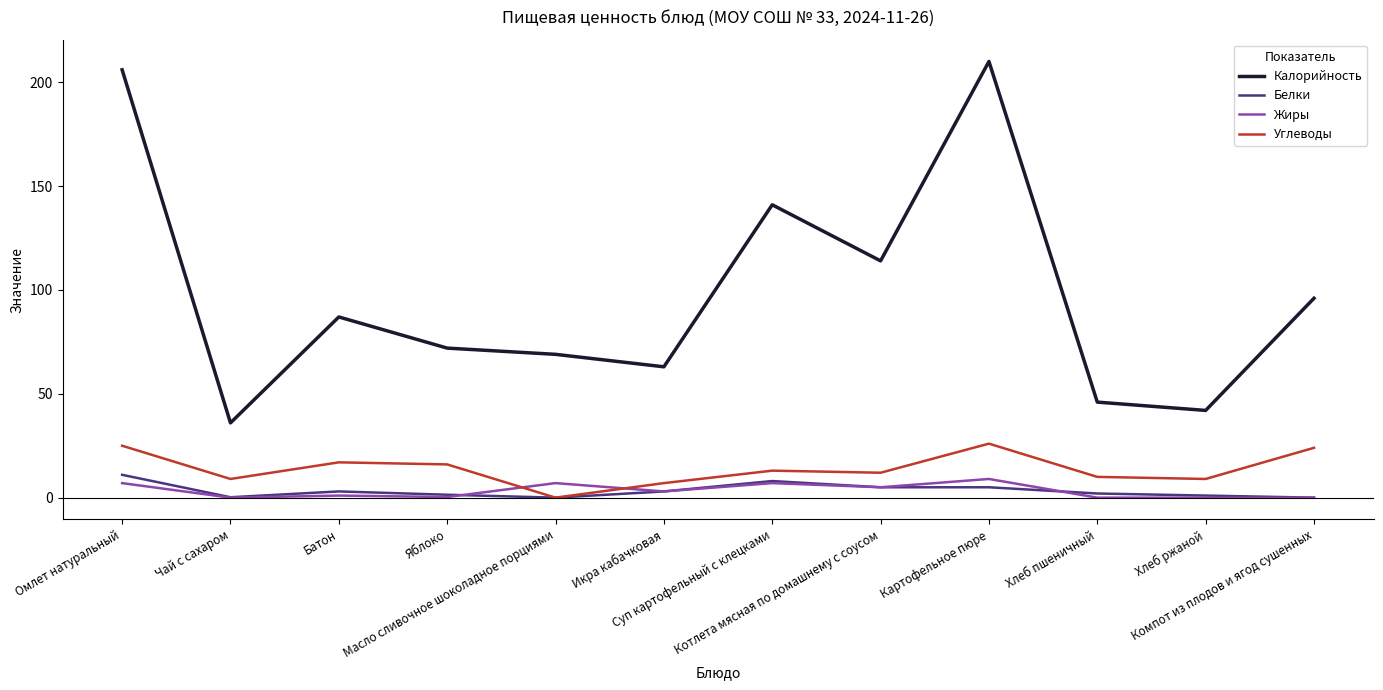

True or false: Углеводы and Жиры cross at least once.

True